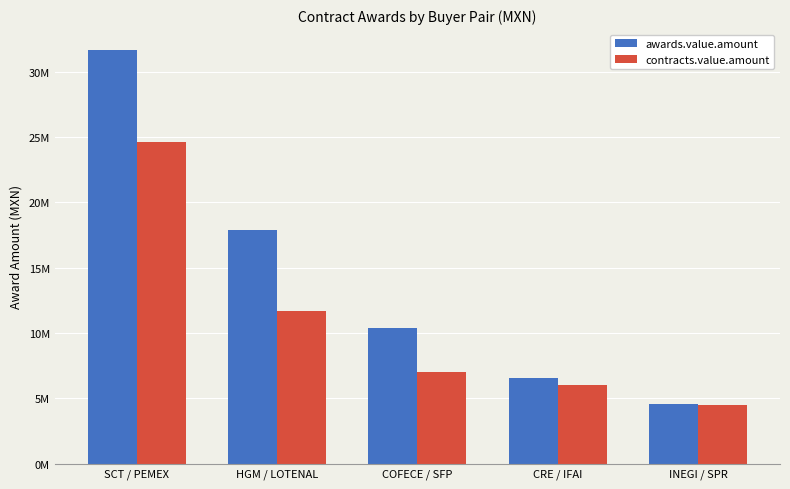

Which series has the widest spread of values?

awards.value.amount